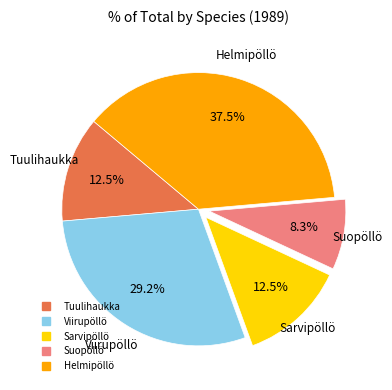

Which slice is the largest?

Helmipöllö